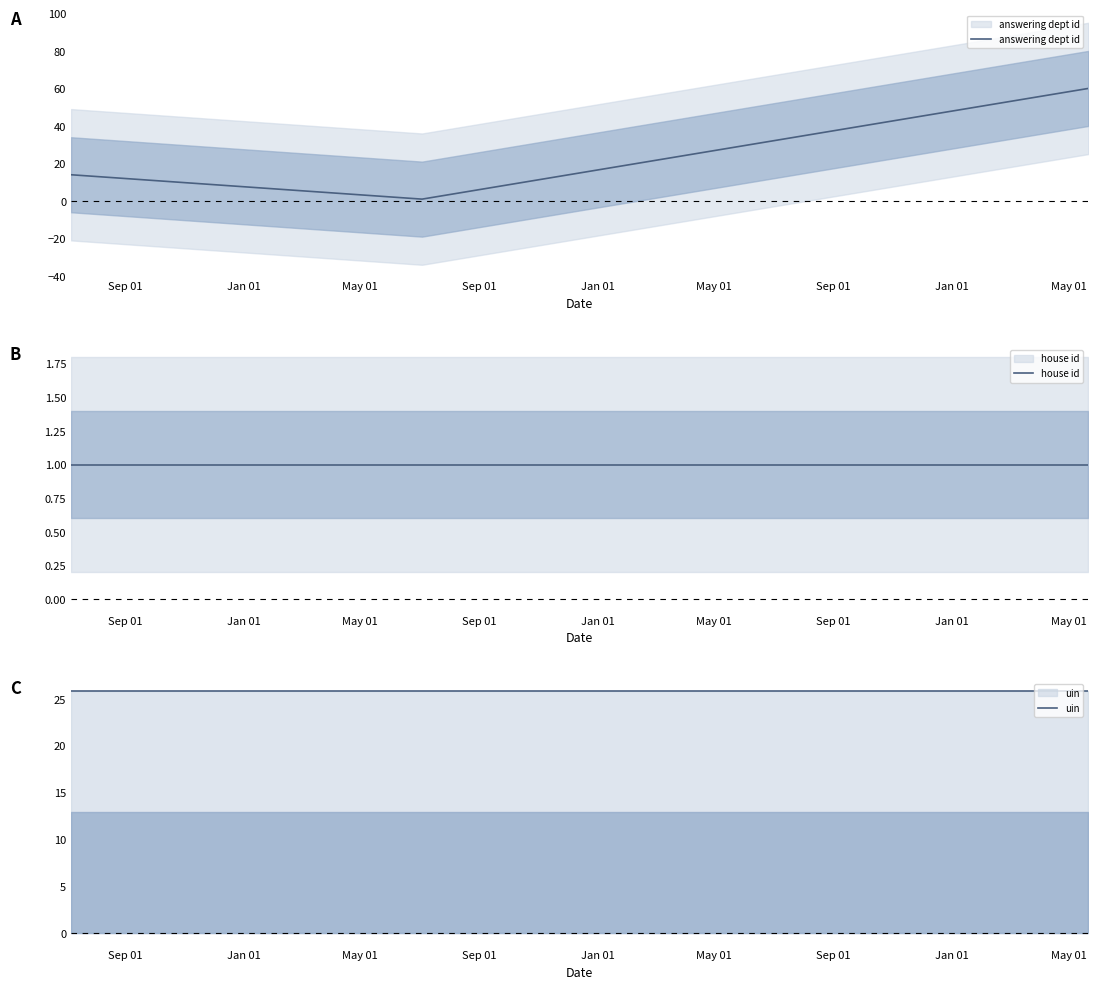

Which series changed the most between Jan 01 and May 01?

answering dept id